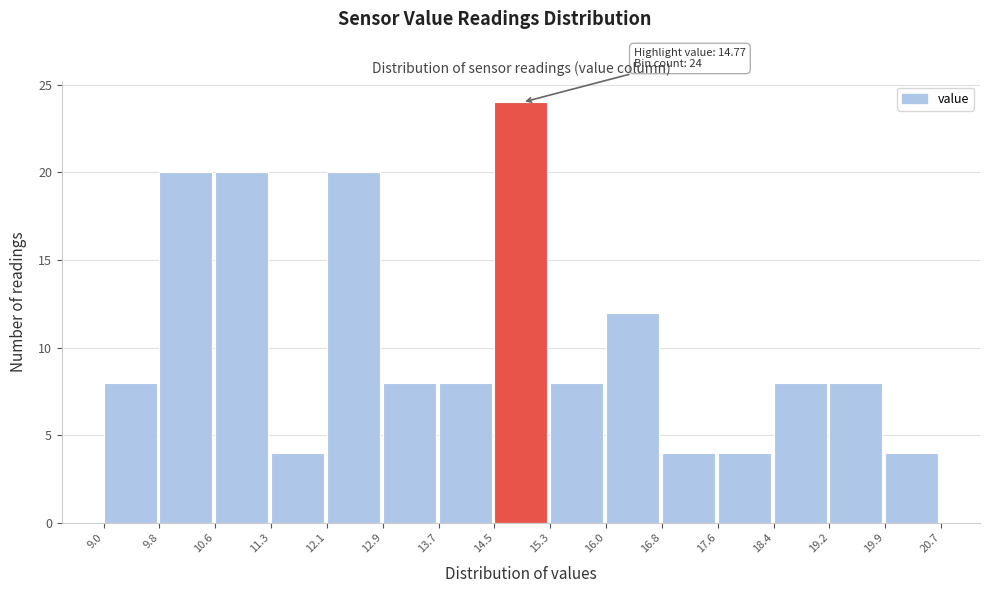

Over which range of the x-axis is the bar tallest?

14.5 to 15.3